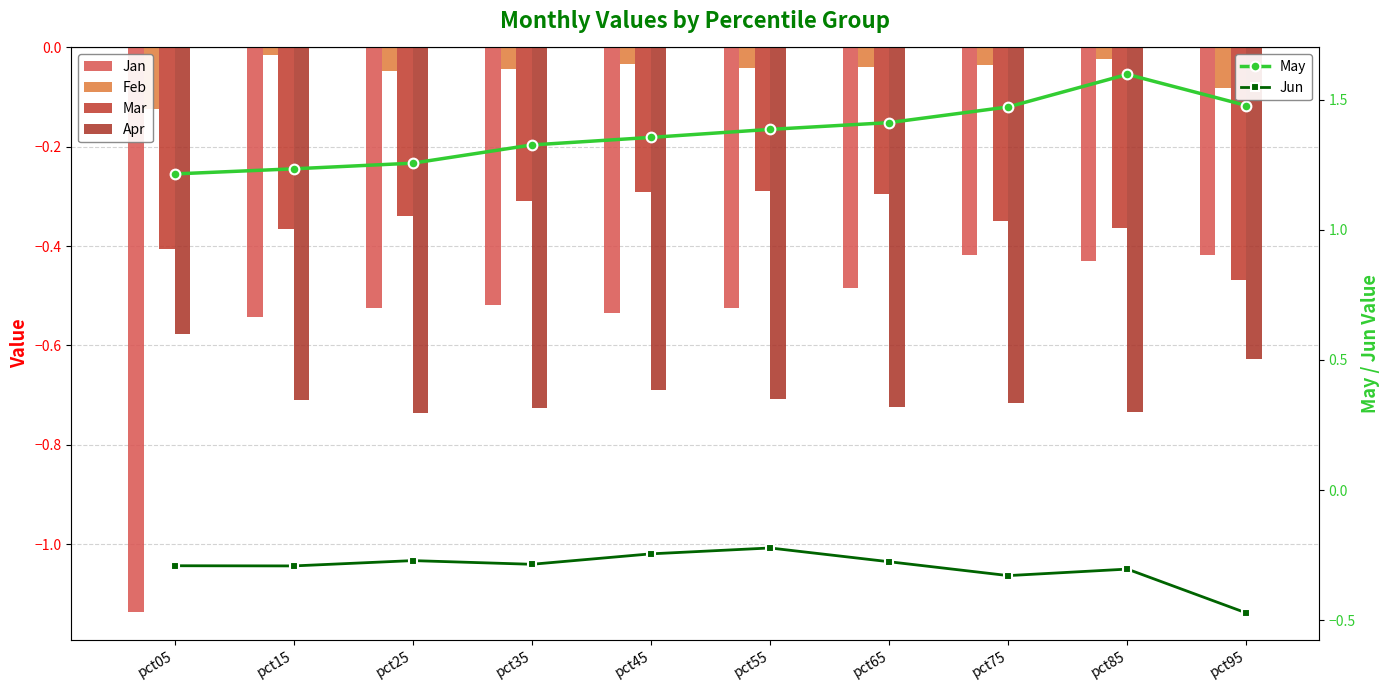

Reading left to right, list all the values displayed in this chart.

Jan: pct05=-1.1	pct15=-0.5	pct25=-0.5	pct35=-0.5	pct45=-0.5	pct55=-0.5	pct65=-0.5	pct75=-0.4	pct85=-0.4	pct95=-0.4
Feb: pct05=-0.1	pct15=-0.0	pct25=-0.0	pct35=-0.0	pct45=-0.0	pct55=-0.0	pct65=-0.0	pct75=-0.0	pct85=-0.0	pct95=-0.1
Mar: pct05=-0.4	pct15=-0.4	pct25=-0.3	pct35=-0.3	pct45=-0.3	pct55=-0.3	pct65=-0.3	pct75=-0.4	pct85=-0.4	pct95=-0.5
Apr: pct05=-0.6	pct15=-0.7	pct25=-0.7	pct35=-0.7	pct45=-0.7	pct55=-0.7	pct65=-0.7	pct75=-0.7	pct85=-0.7	pct95=-0.6
May: pct05=1.2	pct15=1.2	pct25=1.3	pct35=1.3	pct45=1.4	pct55=1.4	pct65=1.4	pct75=1.5	pct85=1.6	pct95=1.5
Jun: pct05=-0.3	pct15=-0.3	pct25=-0.3	pct35=-0.3	pct45=-0.2	pct55=-0.2	pct65=-0.3	pct75=-0.3	pct85=-0.3	pct95=-0.5